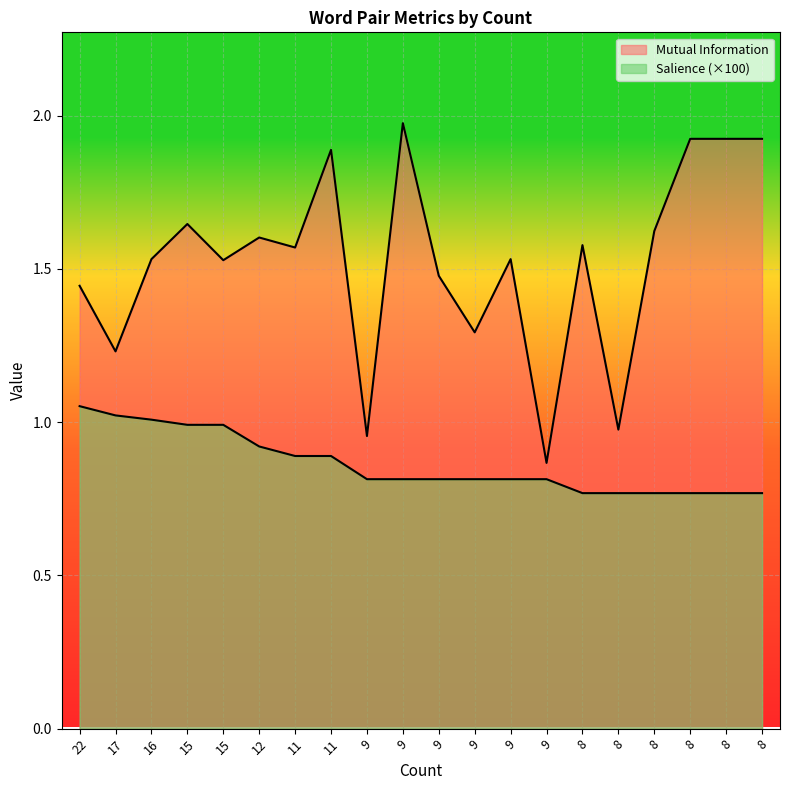

The value of Salience at 8 is 0.8. True or false?

True